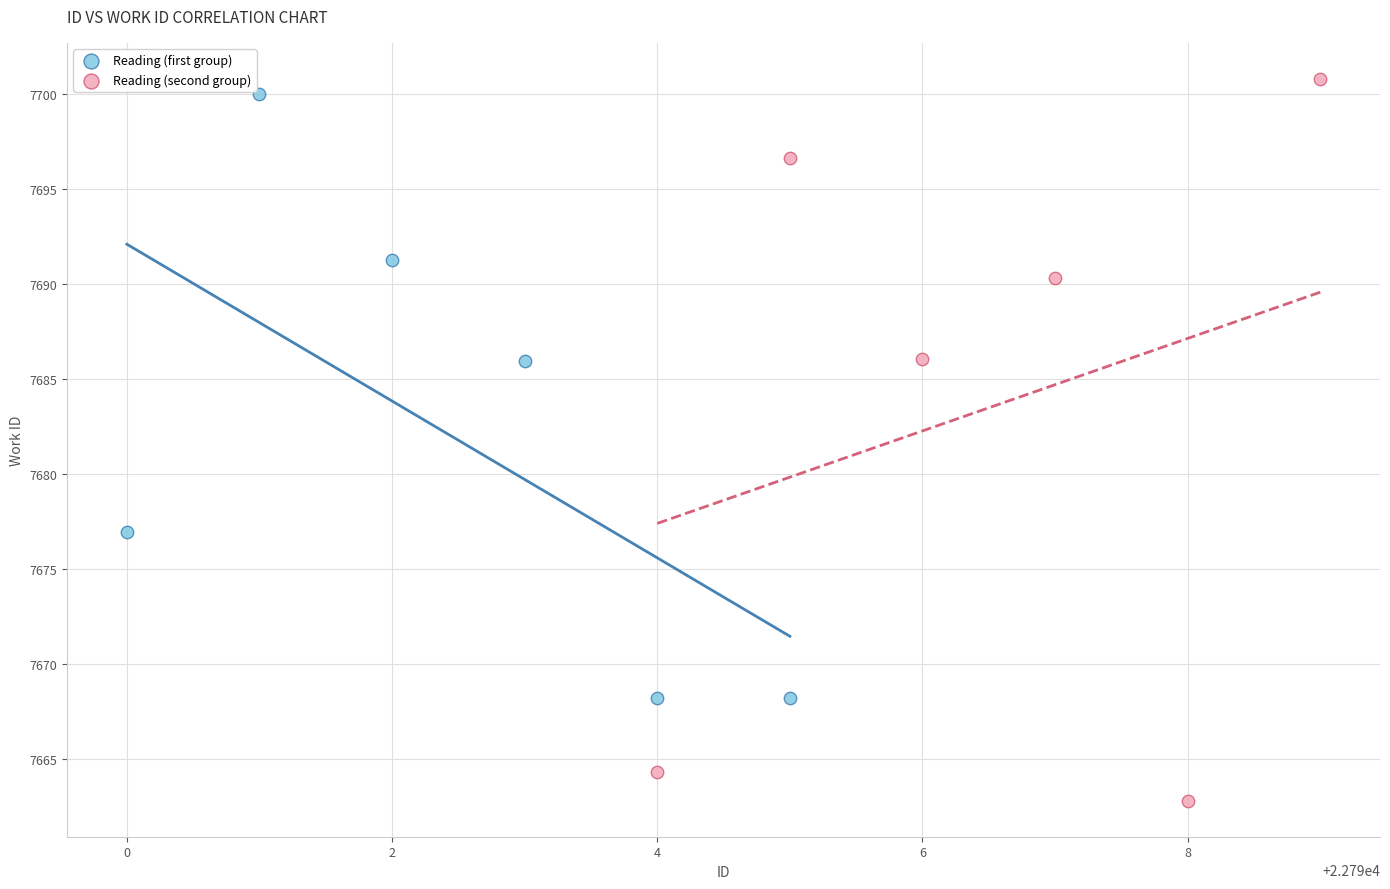

Which series has the largest Y range (max minus min)?

Reading (second group)